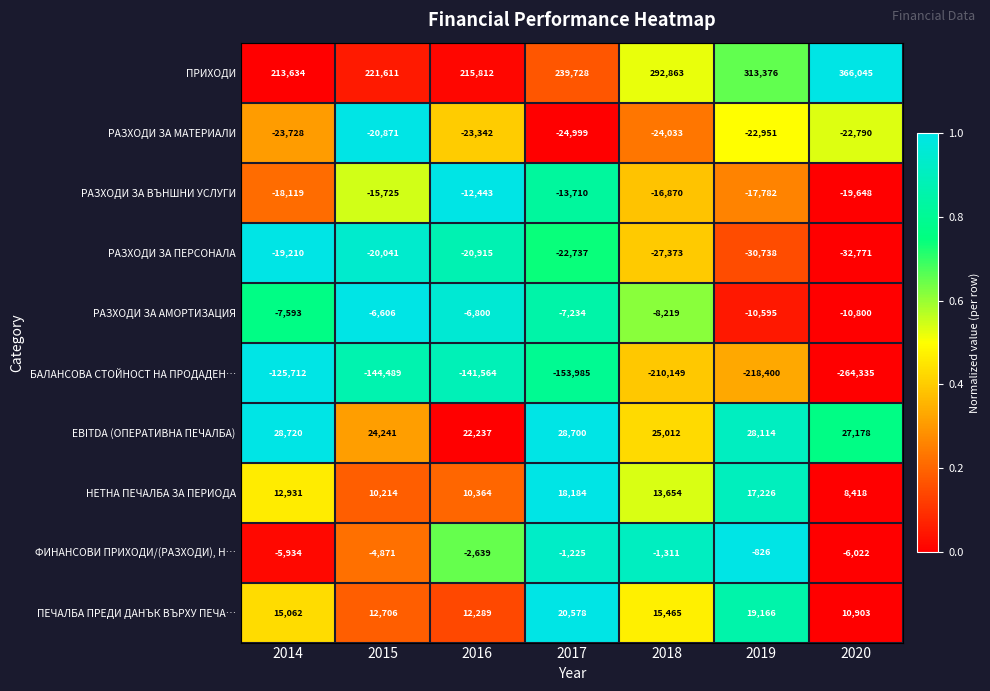

What is the sum of the РАЗХОДИ ЗА МАТЕРИАЛИ values at 2017 and 2019?

-47950